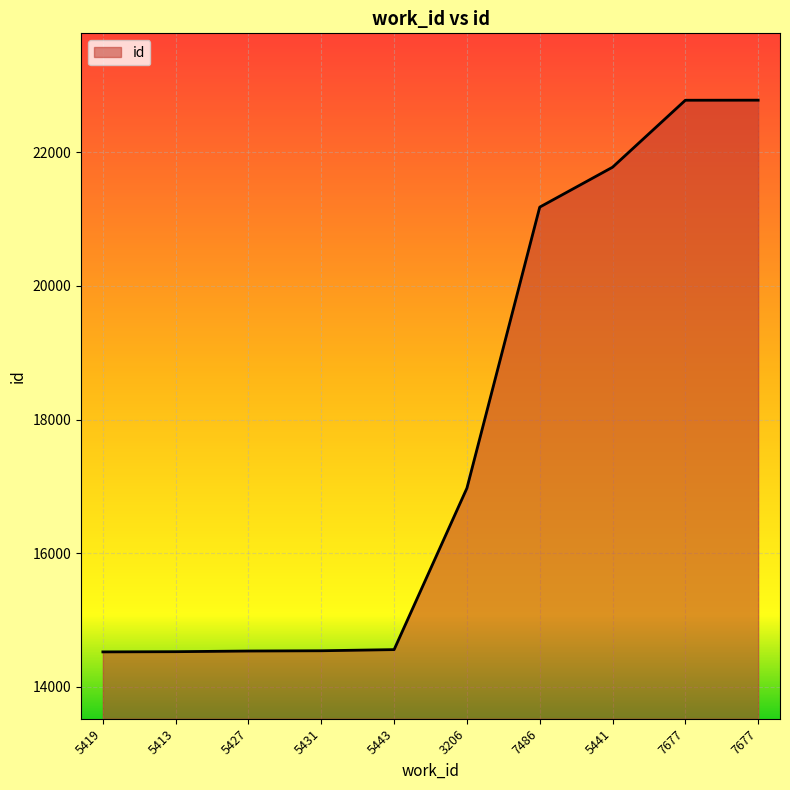

Does the chart have visible grid lines?

Yes